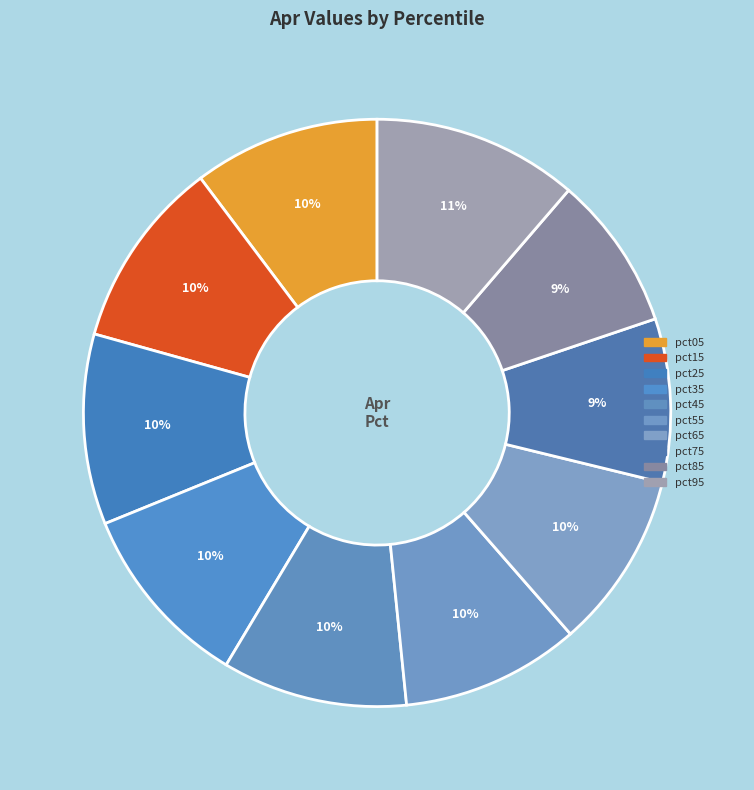

How many slices are in this pie chart?

10